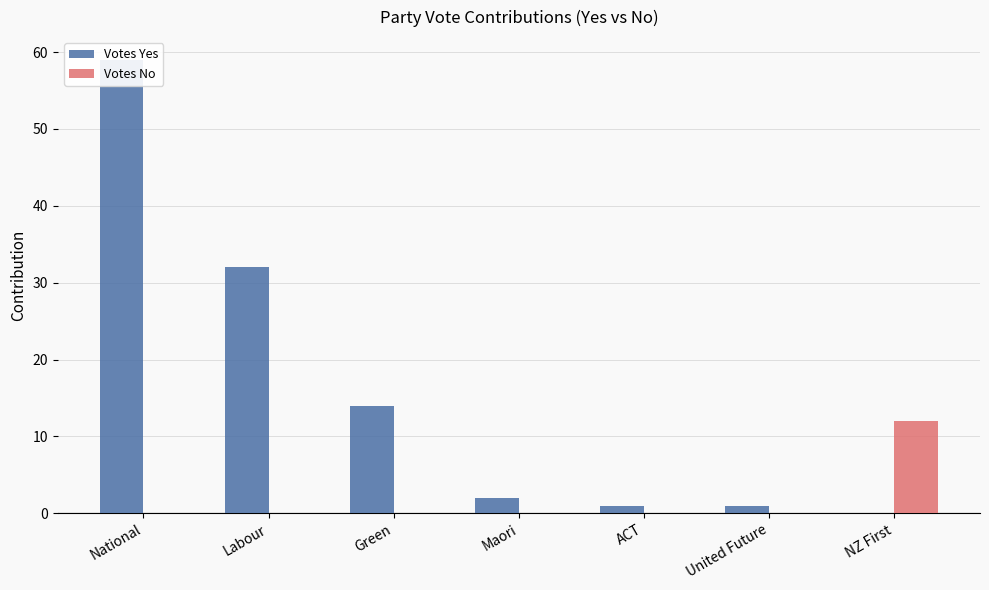

Which label corresponds to the largest value in the chart?

National